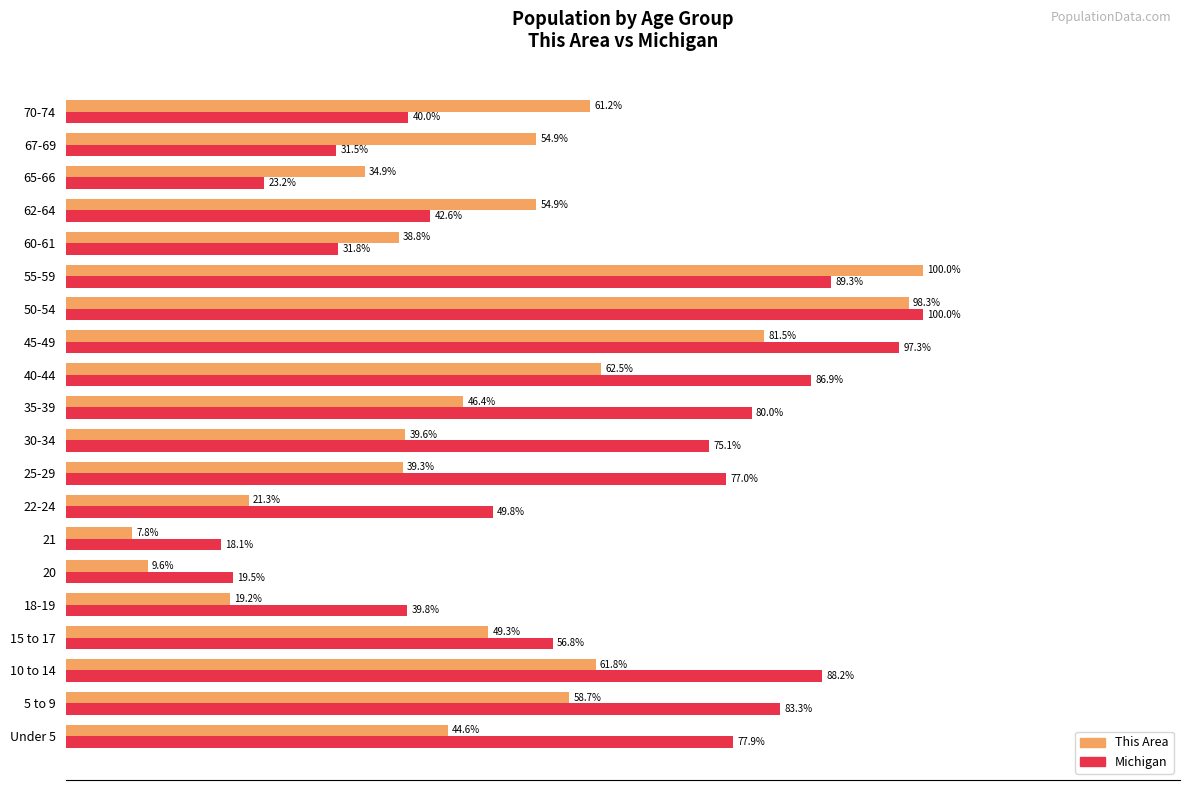

Between 18-19 and 25-29, which series saw the biggest shift?

Michigan